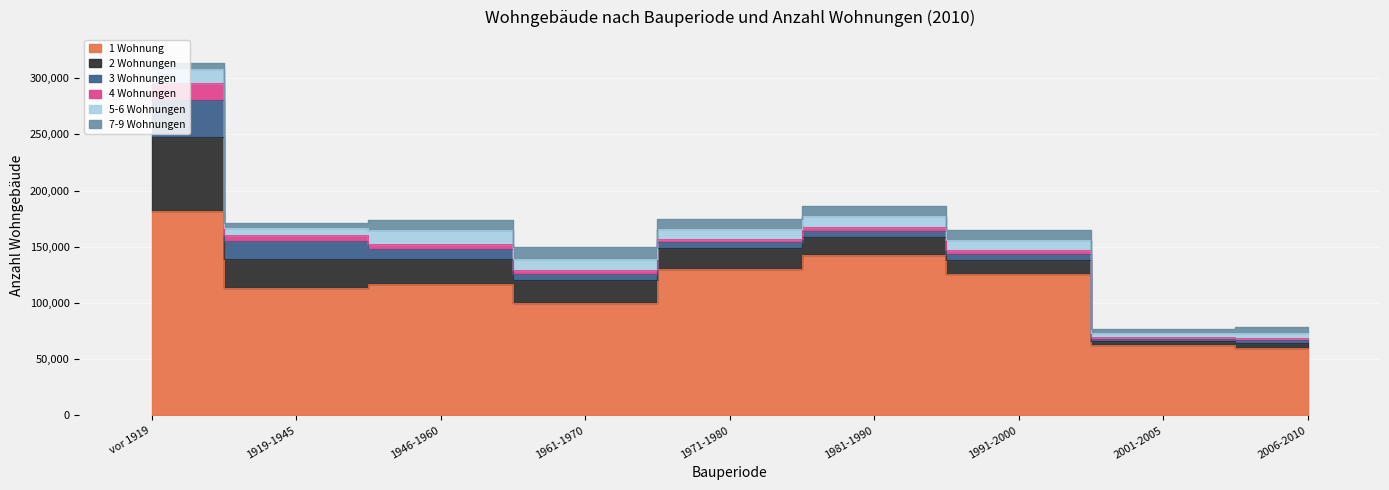

At which category does 1 Wohnung reach its first local peak?

1946-1960